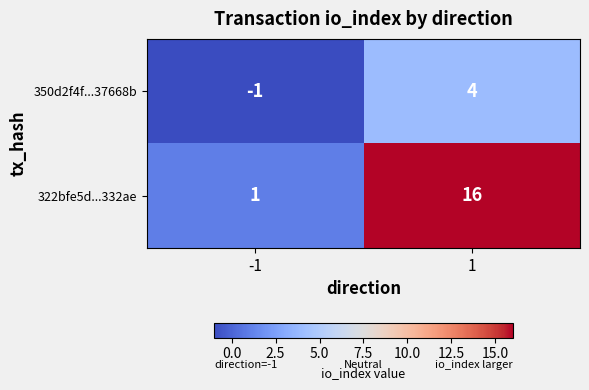

How many series are shown in this chart?

2